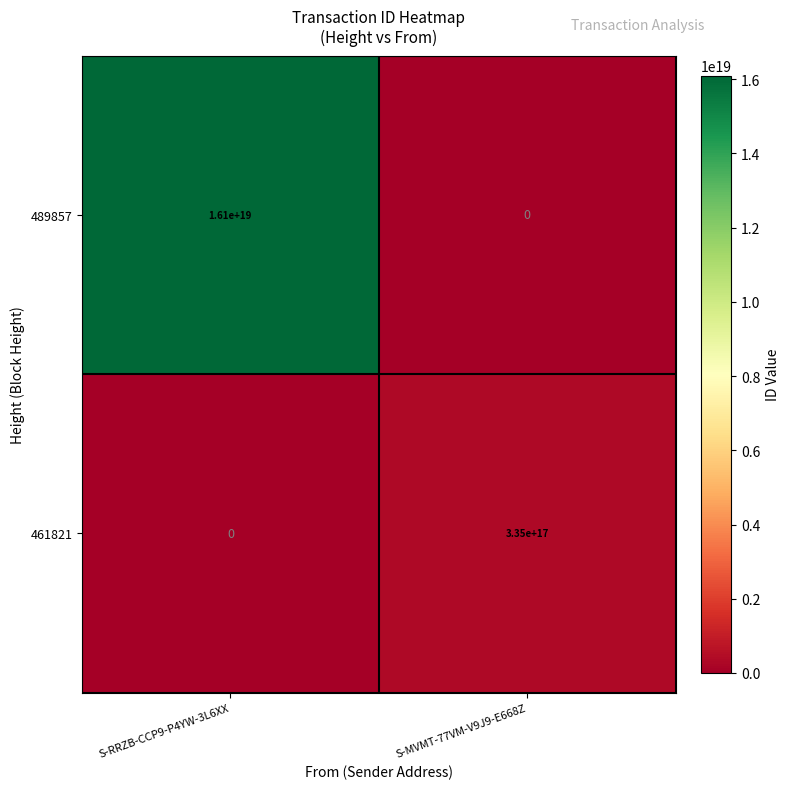

At S-RRZB-CCP9-P4YW-3L6XX, list the series in order from largest to smallest.

489857, 461821